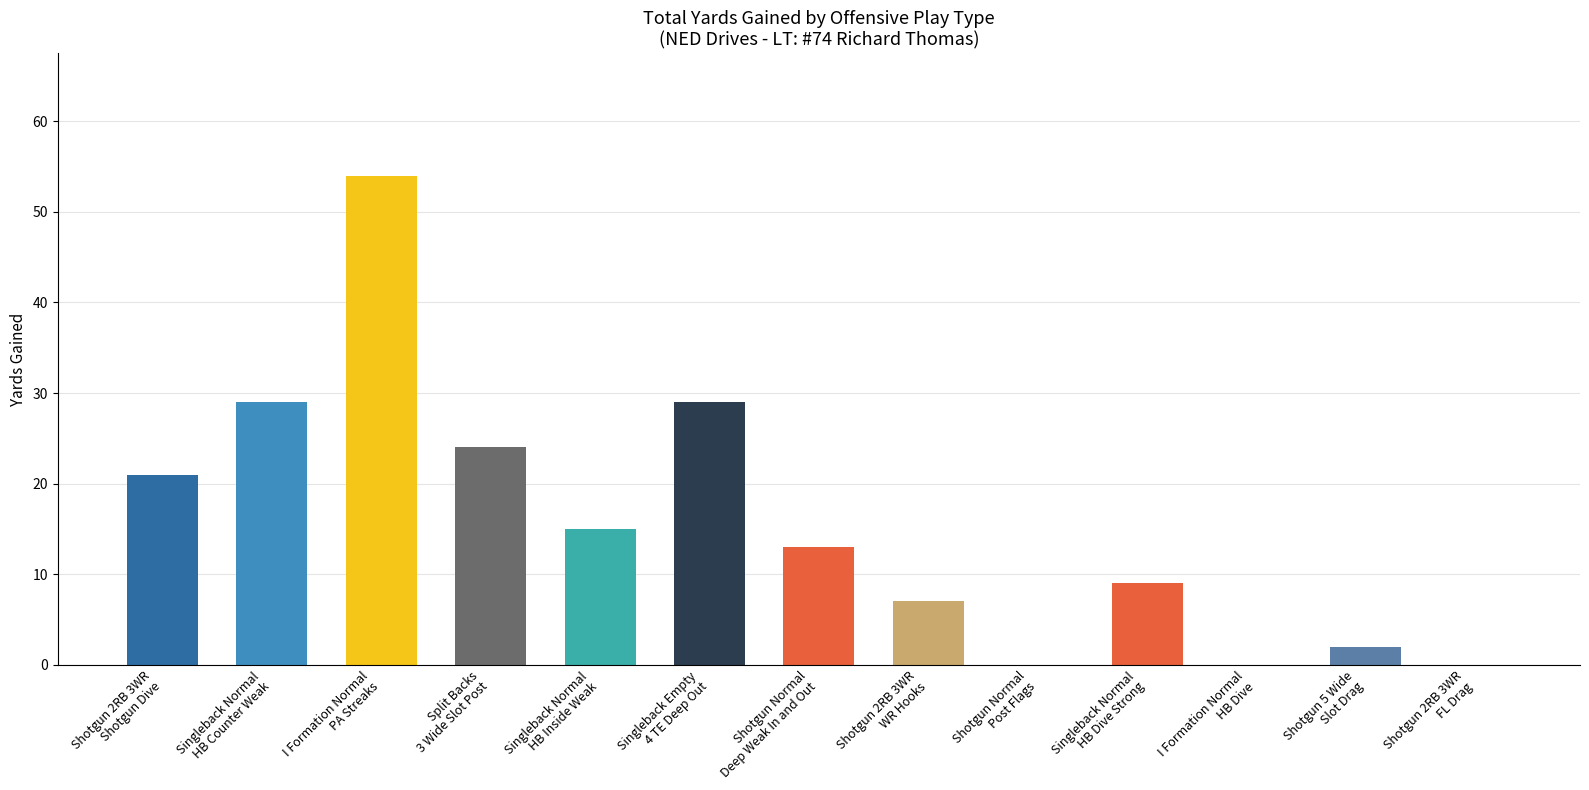

What is the sum of all values?

203